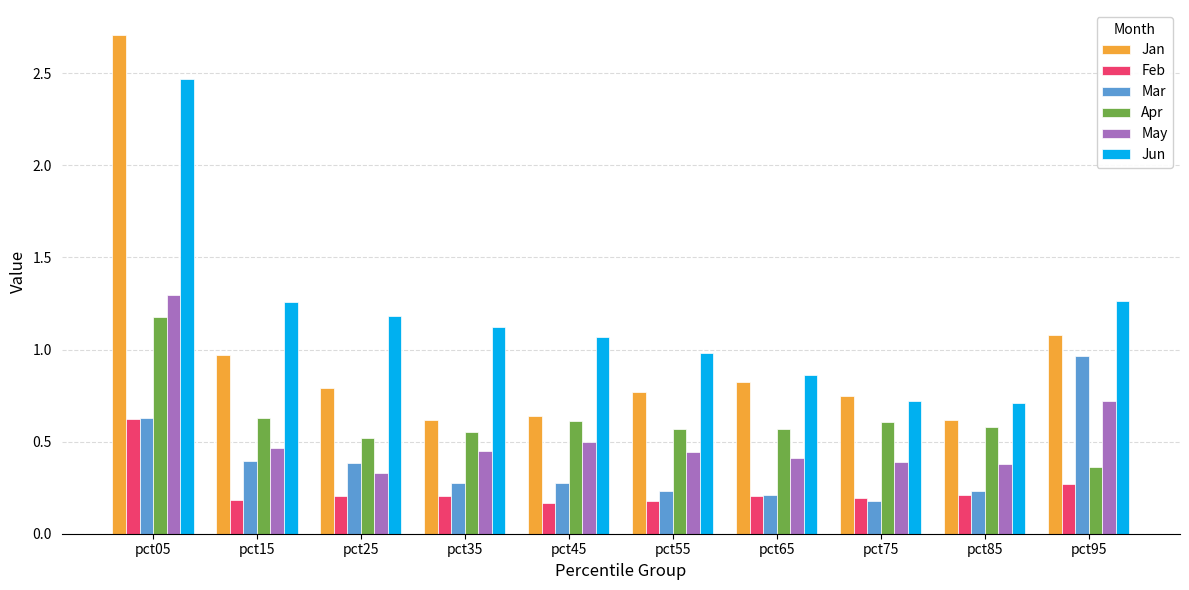

Which series has the largest range (max minus min)?

Jan